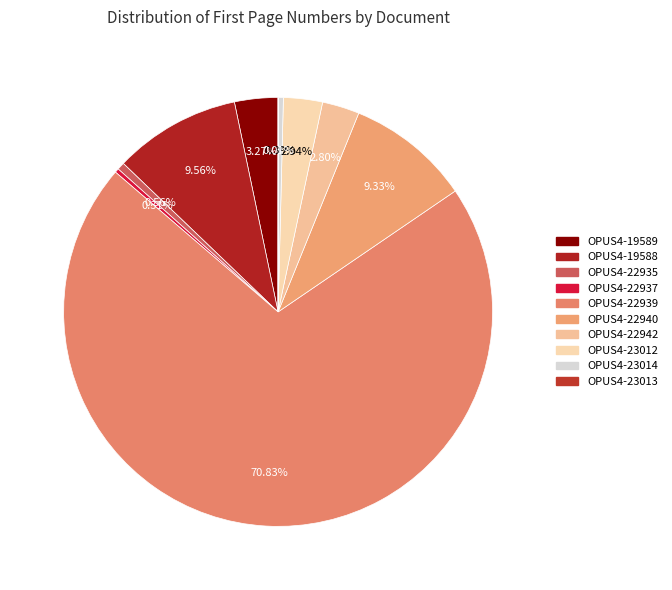

To the nearest percent, what is the average slice percentage?

10%